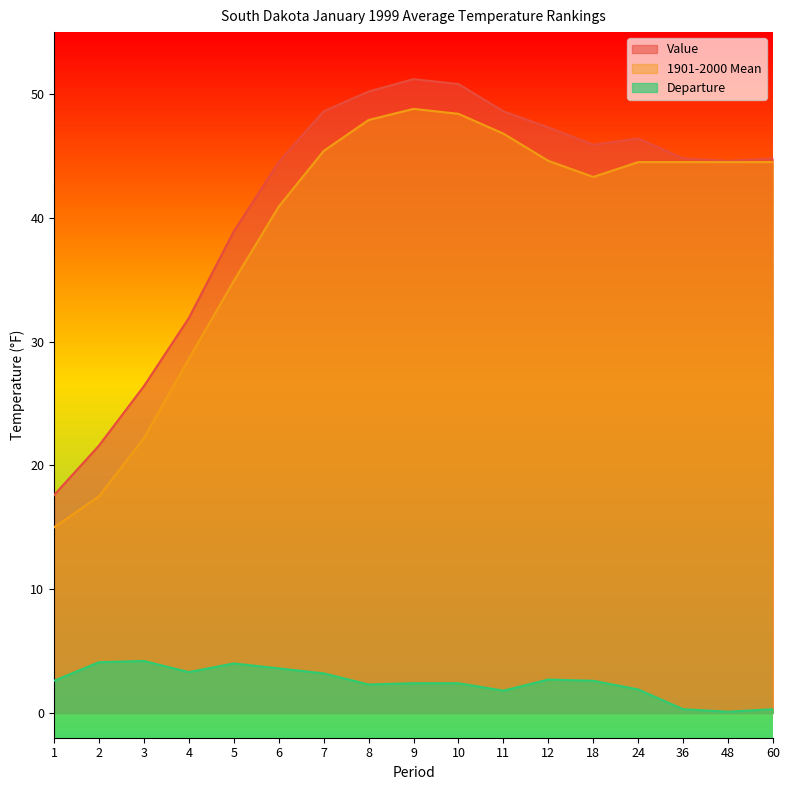

Which series changed the most between 6 and 48?

1901-2000 Mean